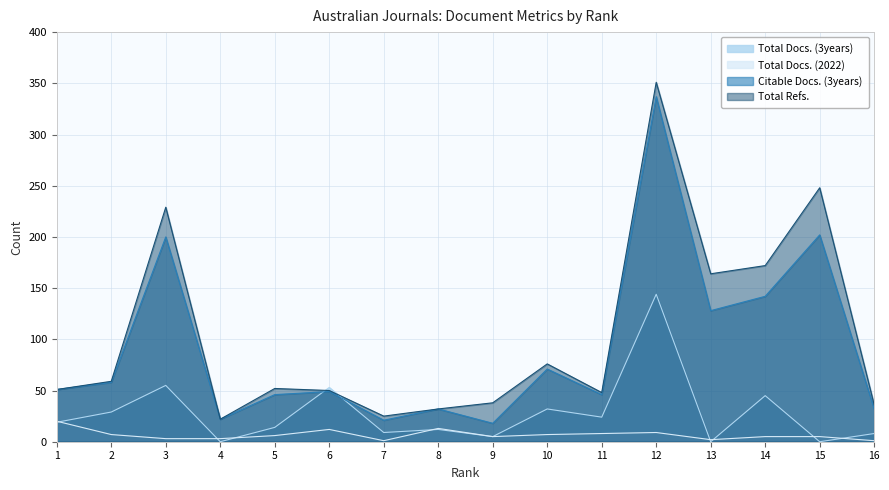

Which series has the largest range (max minus min)?

Total Refs.